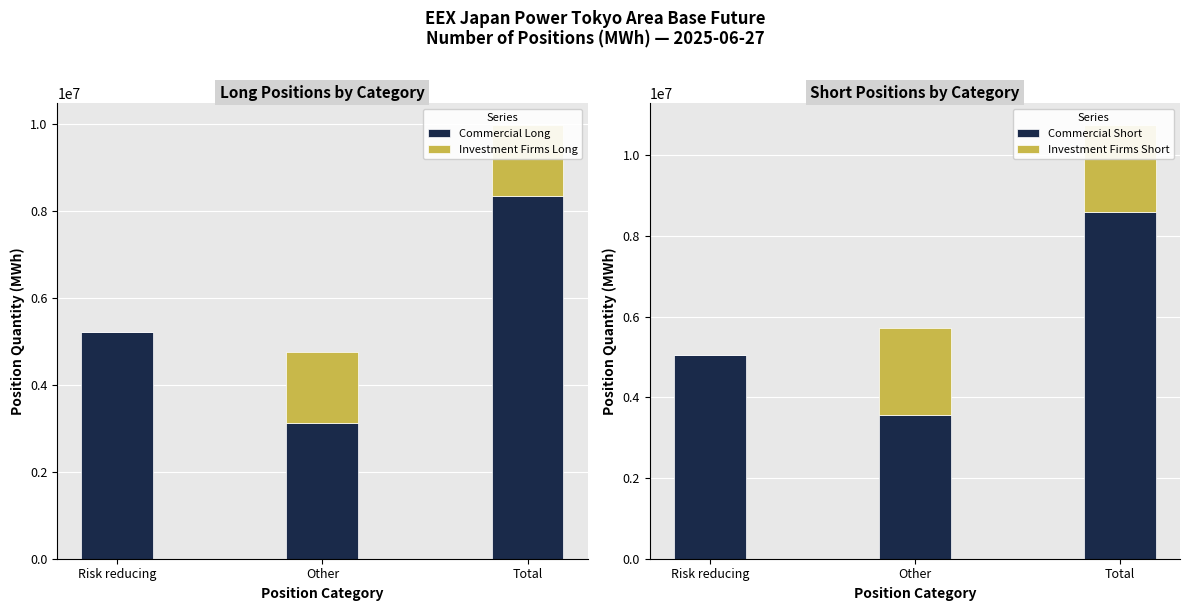

Which category has the highest value in the Investment Firms Long series?

Other